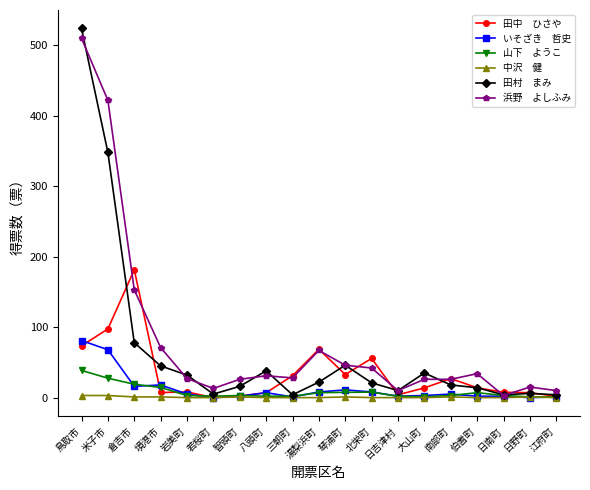

What is the label of the 3rd point from the left?

倉吉市